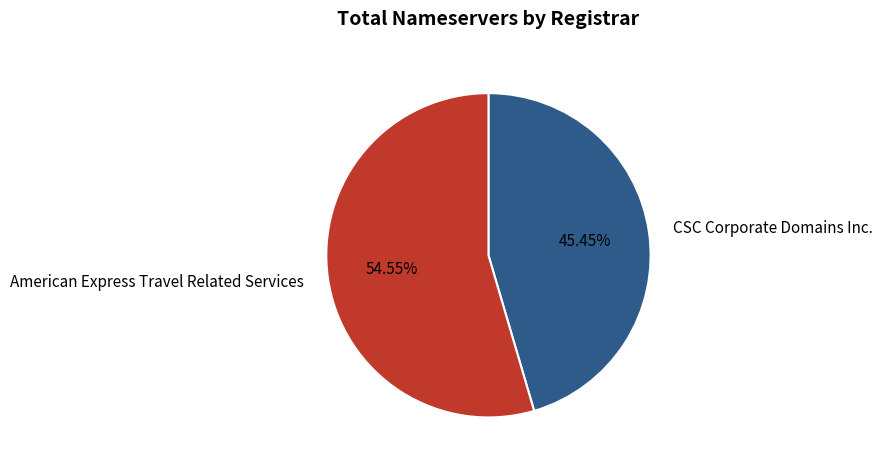

Approximately how many times larger is the value at CSC Corporate Domains Inc. compared to American Express Travel Related Services?

0.8